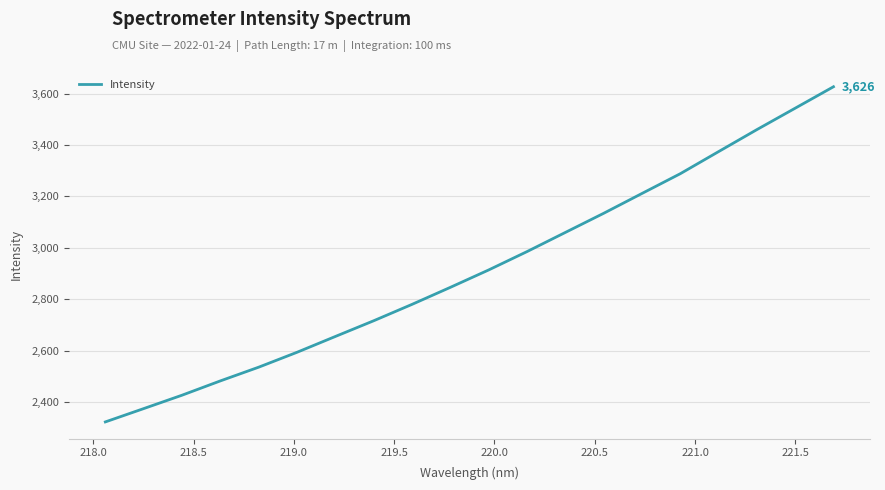

Reading left to right, list all the values displayed in this chart.

2322.5	2374.3	2426.4	2482.1	2535.5	2593.4	2655.0	2716.1	2779.9	2846.1	2913.8	2985.2	3059.6	3134.1	3211.3	3288.1	3374.1	3459.7	3543.0	3626.4